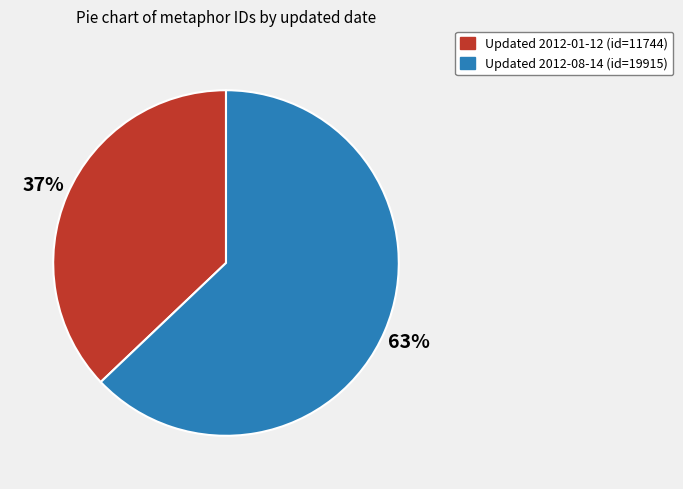

Is there a majority slice in this chart?

Yes